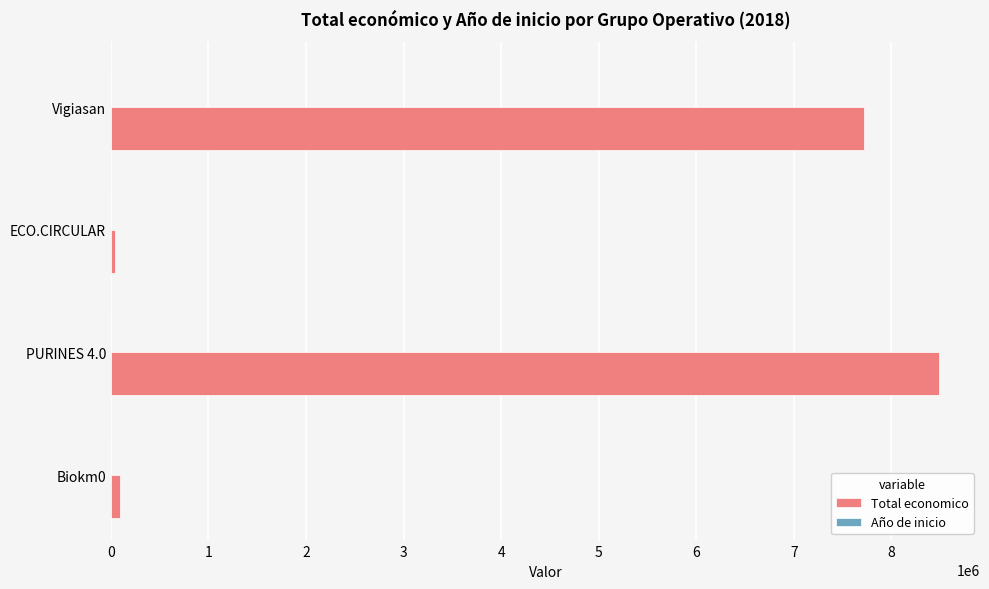

Which series has the largest total across all categories?

Total economico